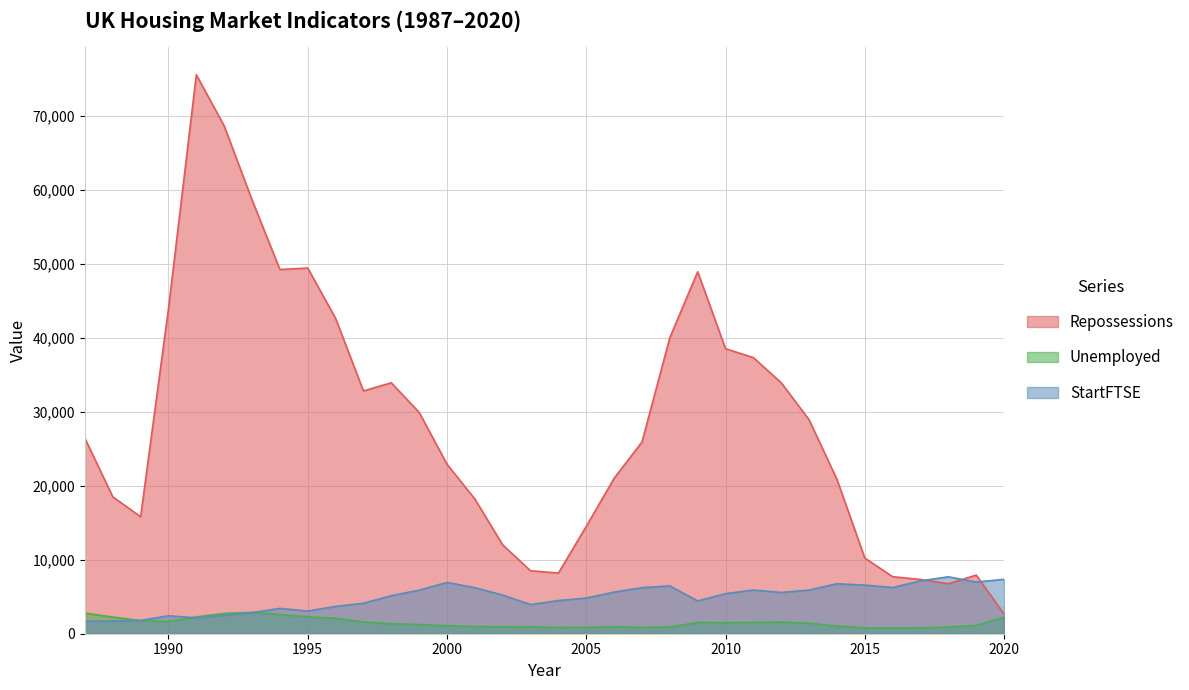

After their last crossing, which series has the higher values: Repossessions or StartFTSE?

StartFTSE